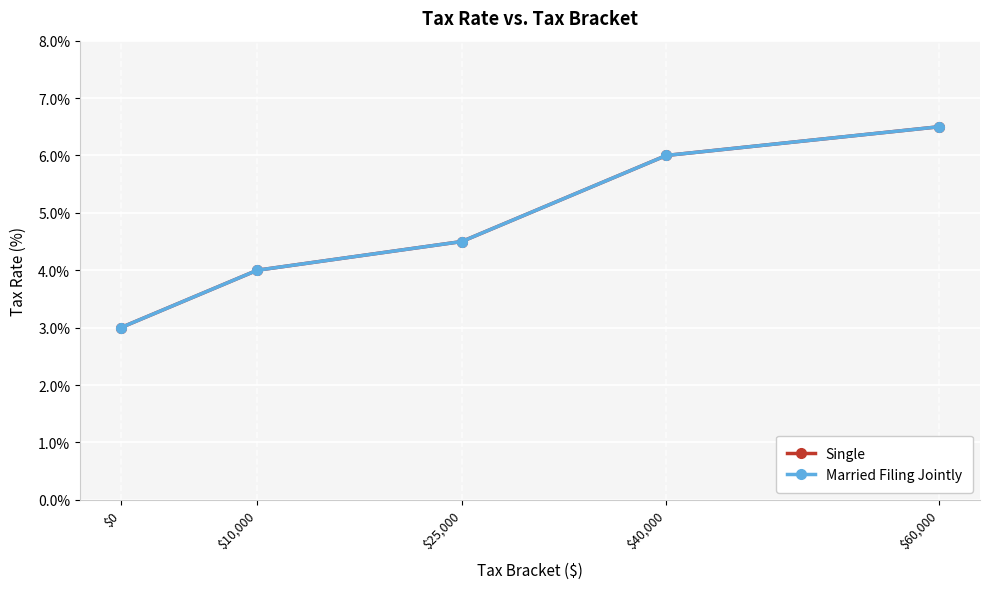

Rank the series by their maximum value, from lowest to highest.

Single, Married Filing Jointly